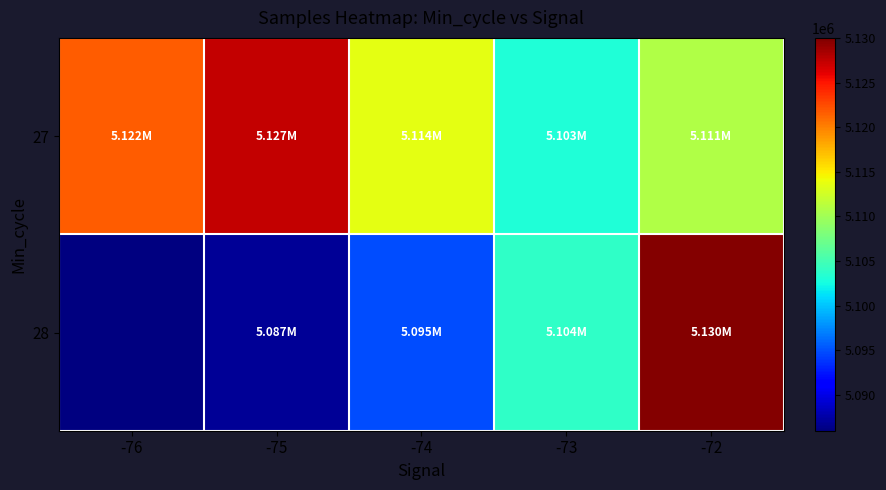

What is the sum of the 28 values at -74 and -73?

10198764.0